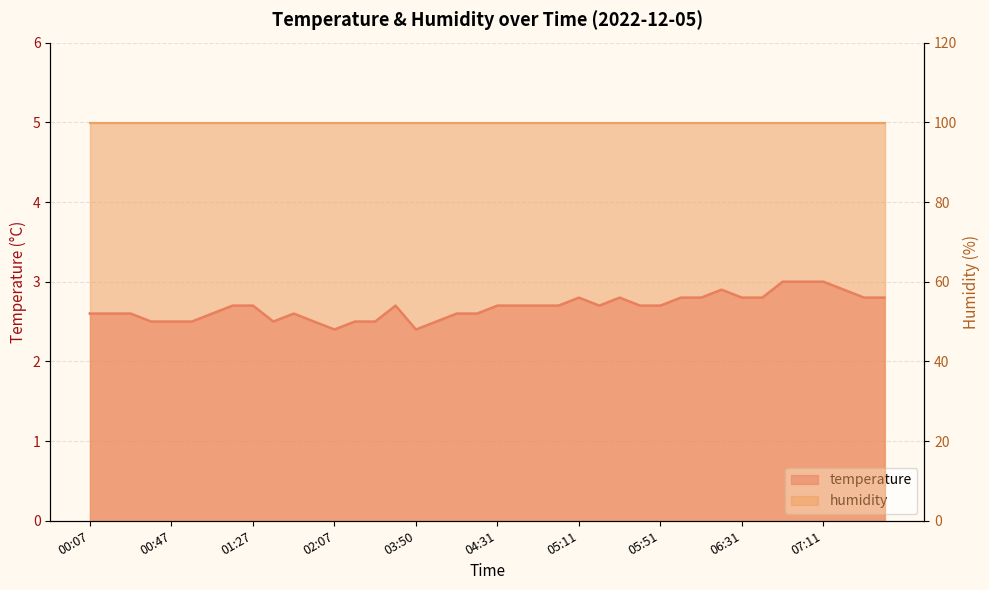

What is the label of the 31st point from the left?

06:11